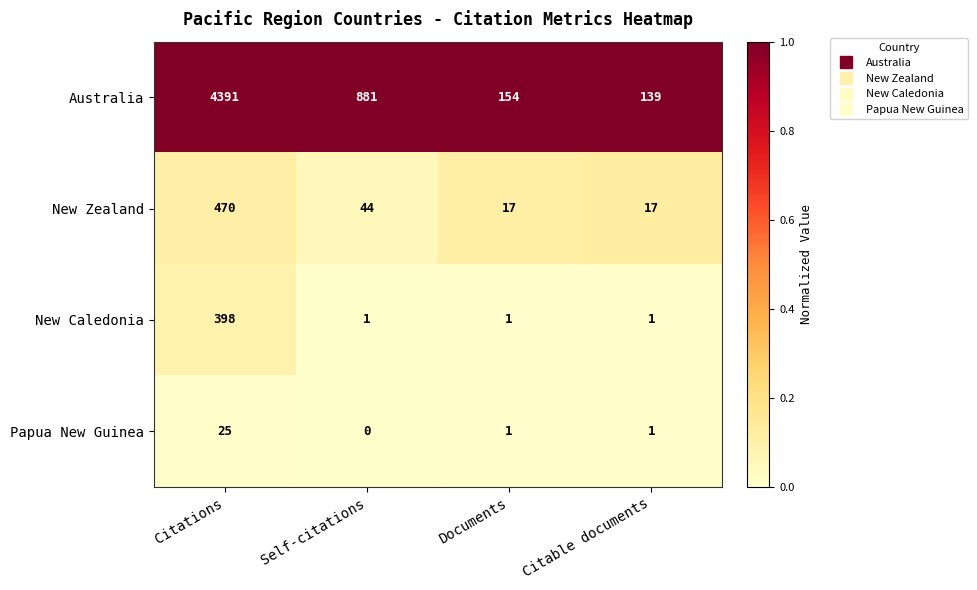

Rank the series by their maximum value, from lowest to highest.

Papua New Guinea, New Caledonia, New Zealand, Australia